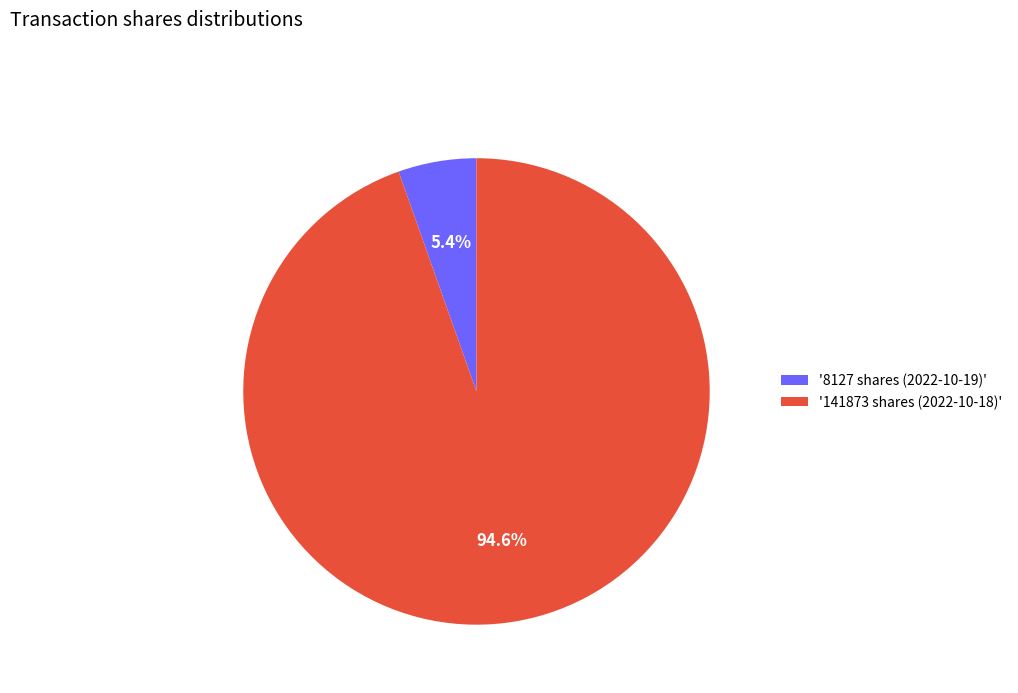

Between '141873 shares (2022-10-18)' and '8127 shares (2022-10-19)', which is larger?

'141873 shares (2022-10-18)'